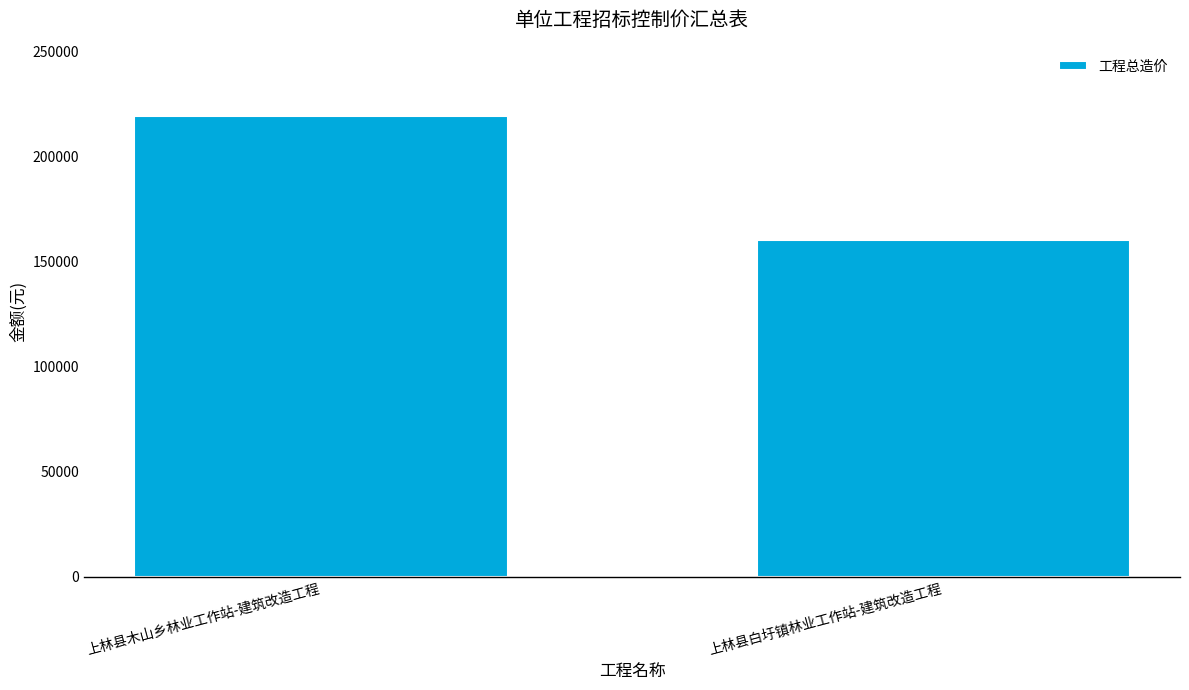

List the labels in order of value, smallest first.

上林县白圩镇林业工作站-建筑改造工程, 上林县木山乡林业工作站-建筑改造工程